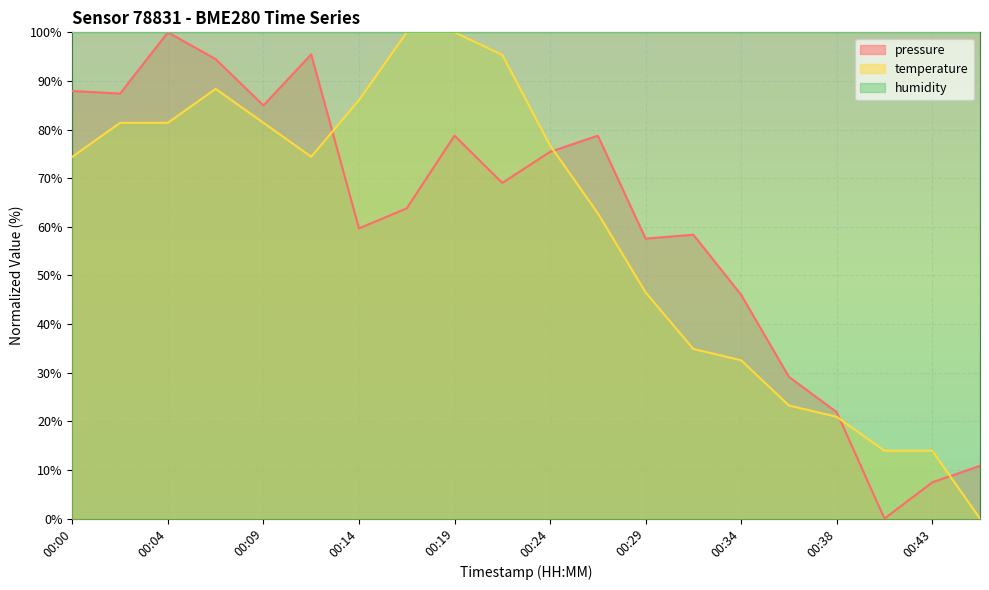

Which label corresponds to the largest value in the chart?

00:04